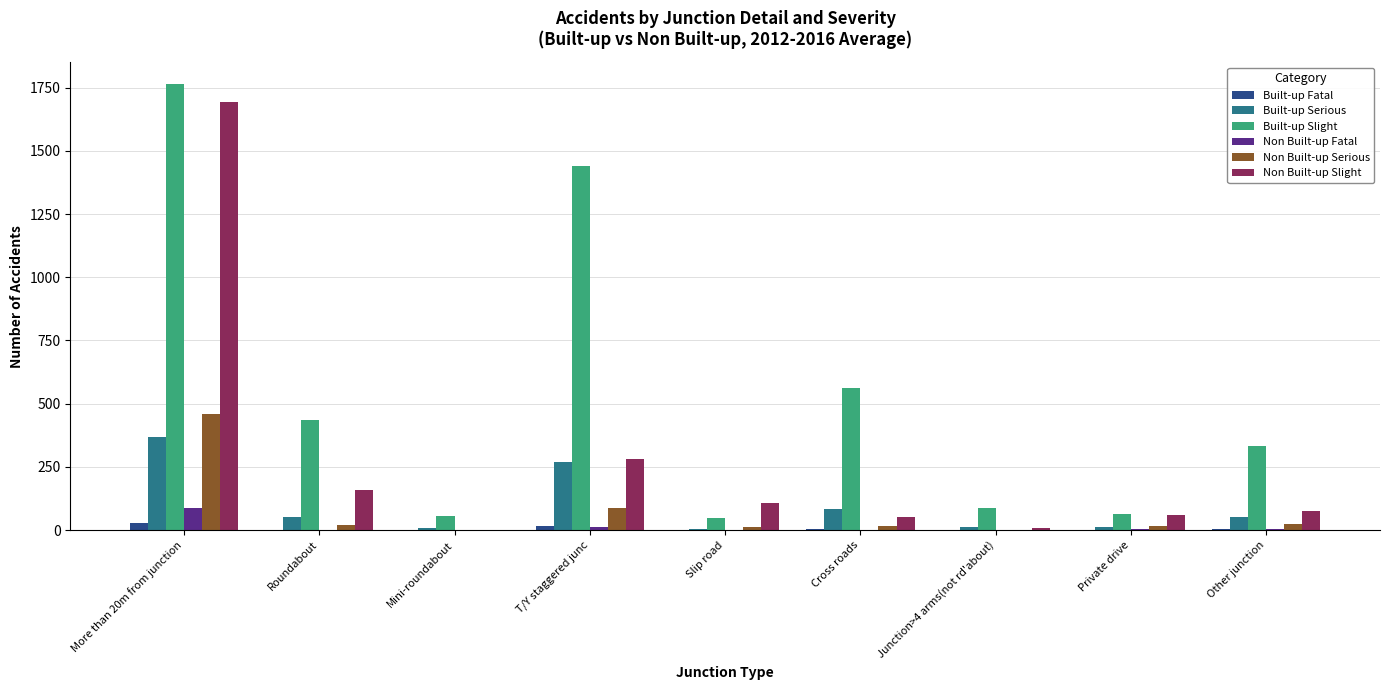

What is the average value of the Non Built-up Slight series?

270